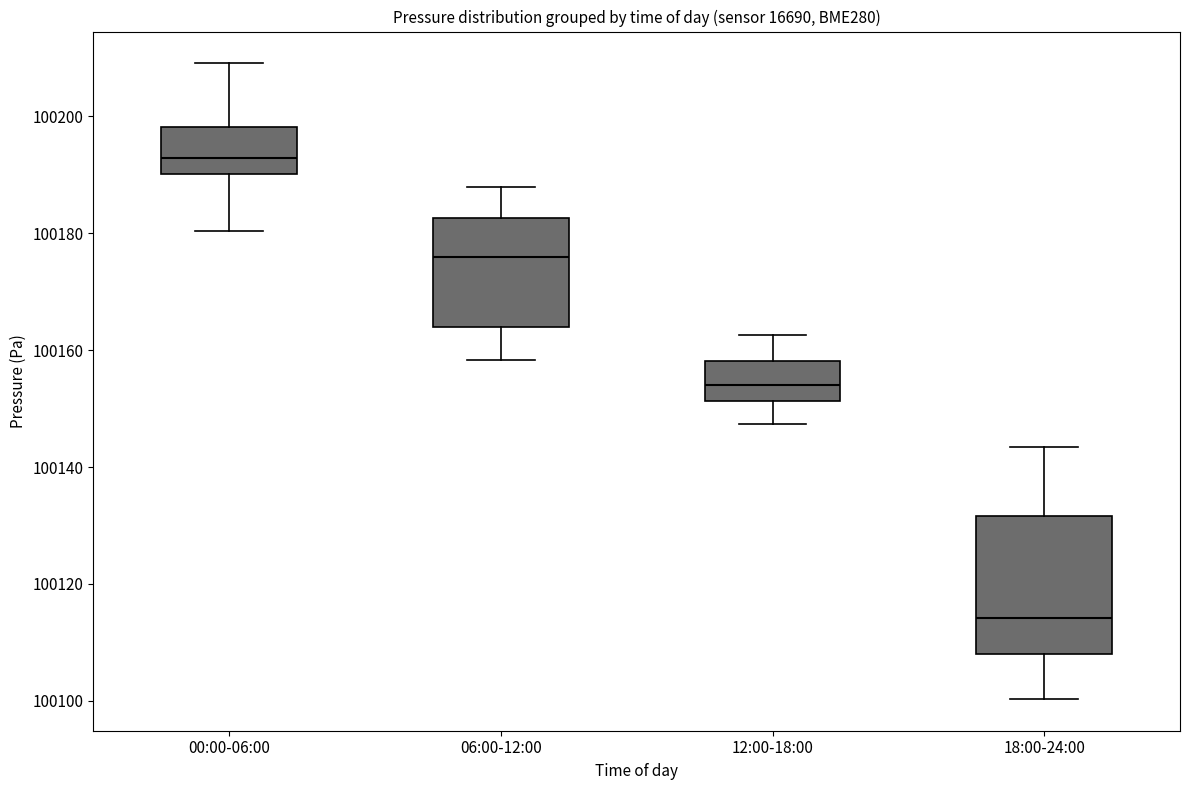

Which box is the tallest, from its lower edge to its upper edge?

18:00-24:00